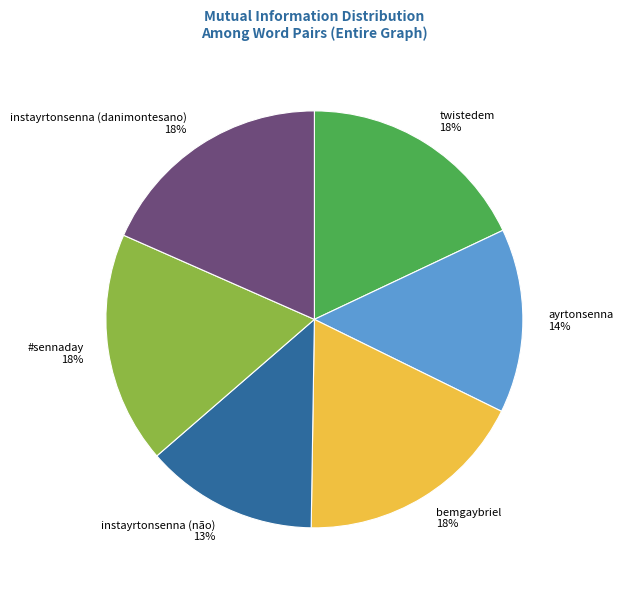

Is the sum of instayrtonsenna (danimontesano) and twistedem greater than half?

No